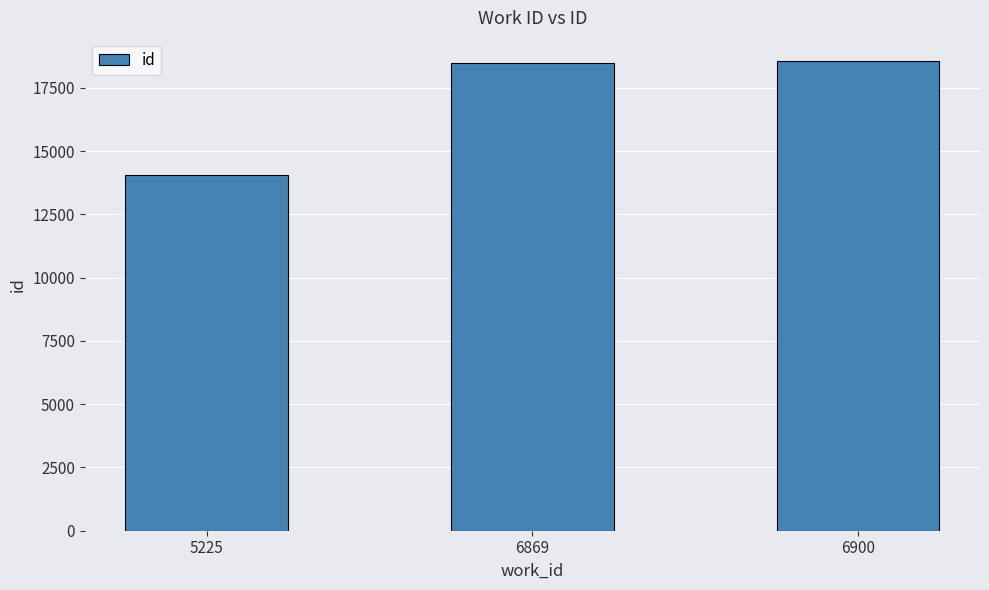

What is the change in value from 5225 to 6869?

+4428